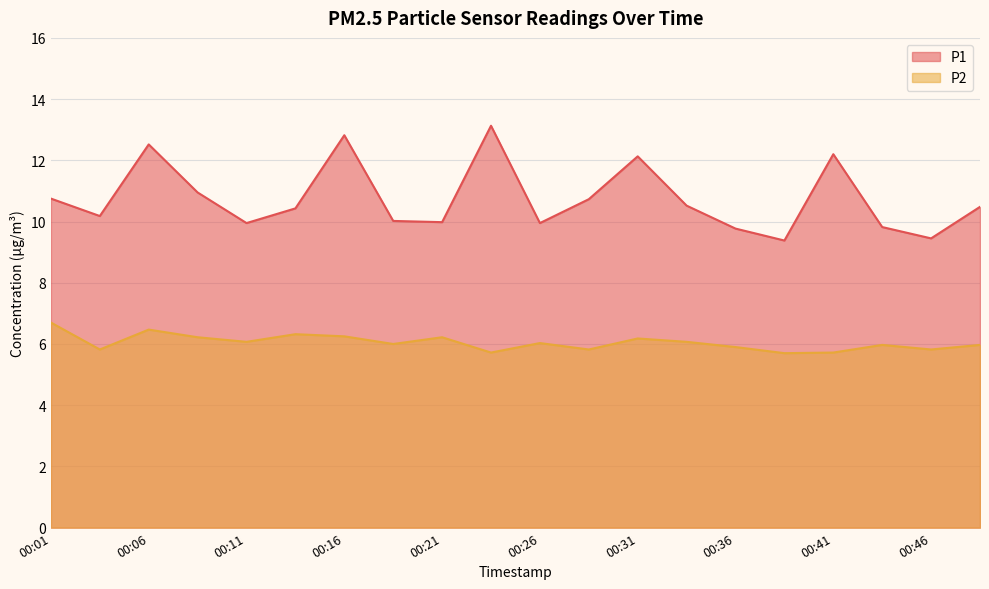

At which category does P1 reach its first local valley?

00:04